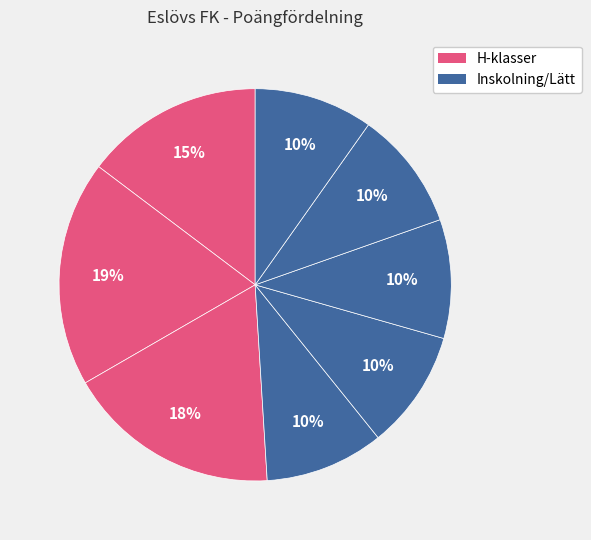

How many slices are in this pie chart?

8